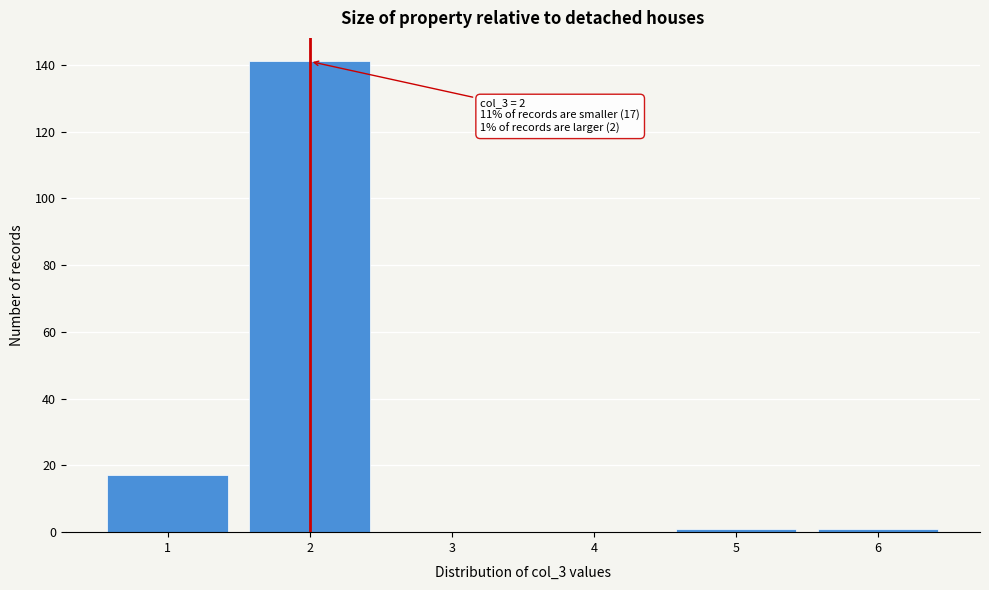

Over which range of the x-axis is the bar tallest?

1.5 to 2.5